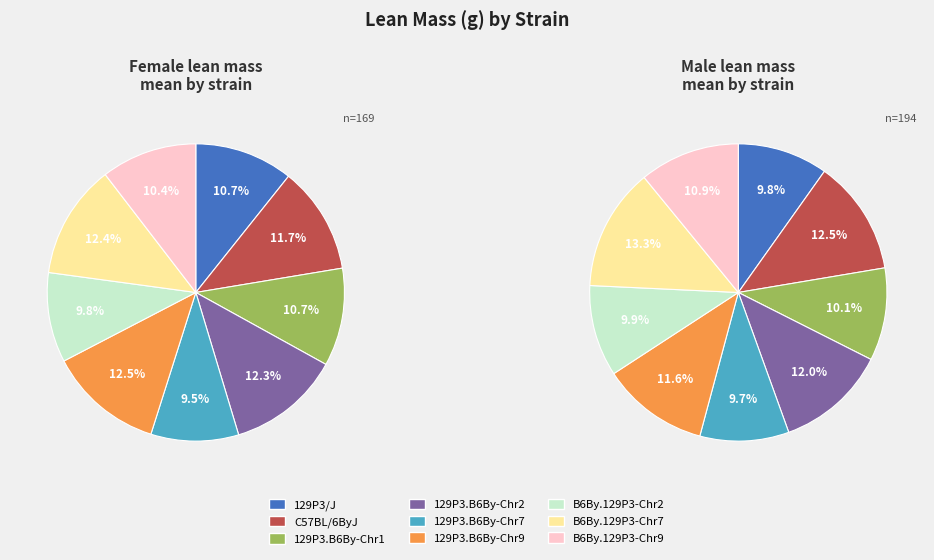

To the nearest percent, what percentage of the pie is B6By.129P3-Chr7?

12%